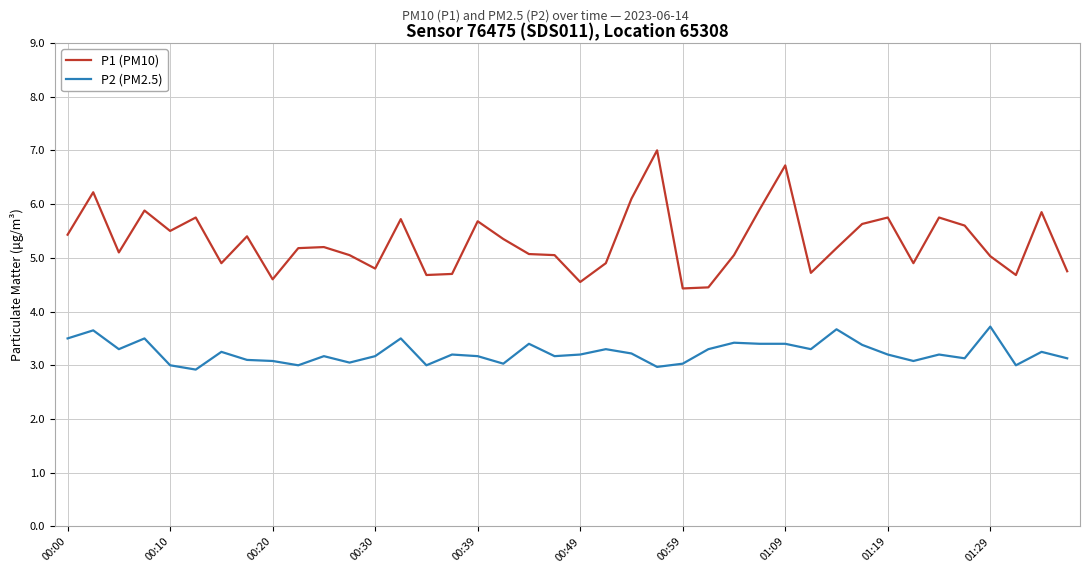

What is the average value of the P2 (PM2.5) series?

3.2